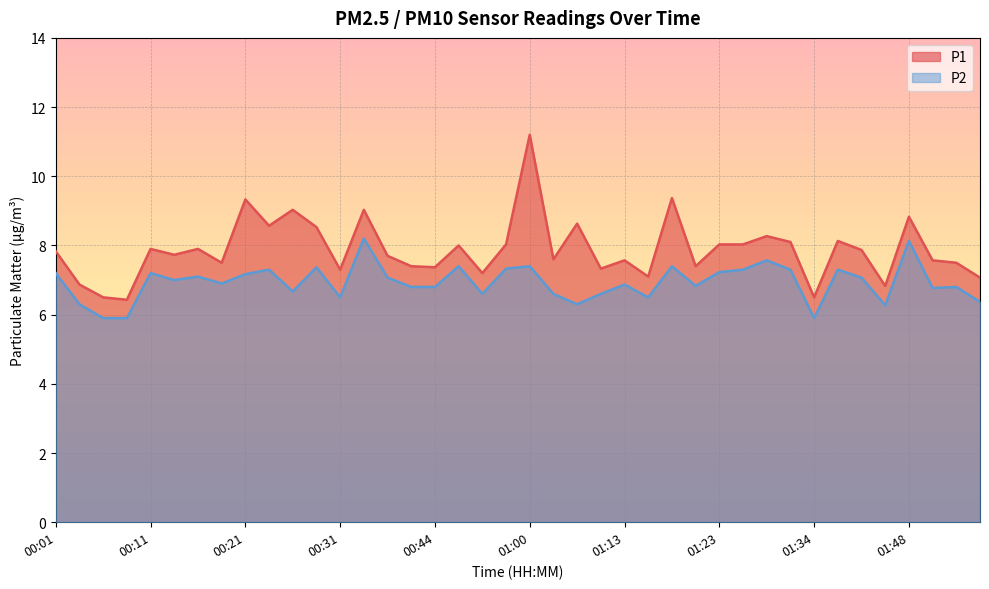

Which series has the largest total across all categories?

P1